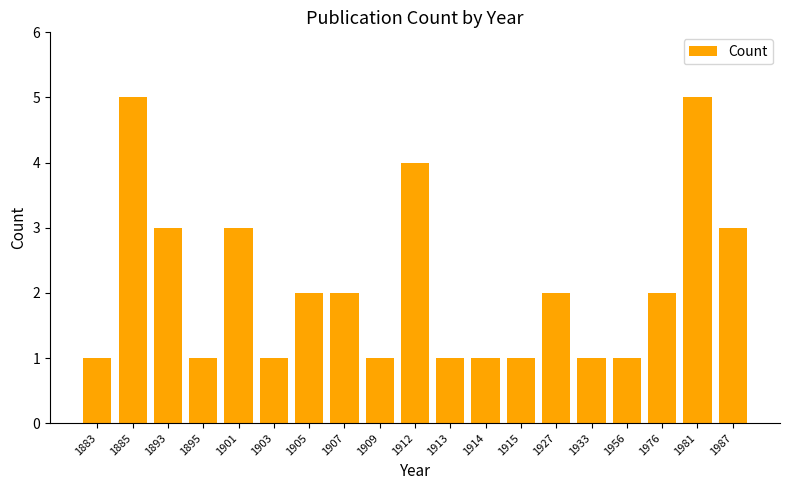

What is the average value?

2